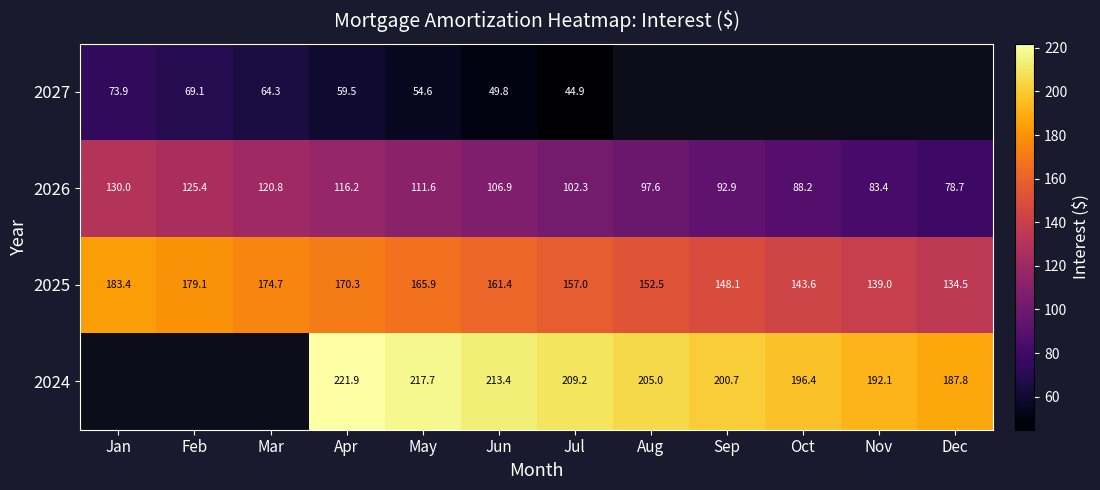

The value of 2025 at Jul is 157.0. True or false?

True